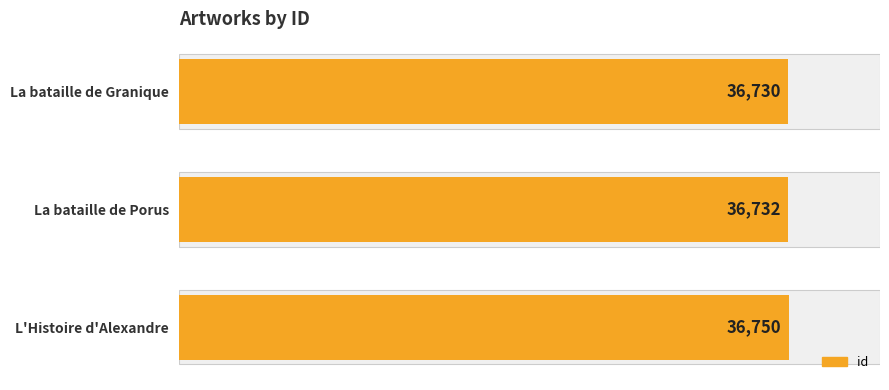

List the labels in order of value, largest first.

L'Histoire d'Alexandre, La bataille de Porus, La bataille de Granique